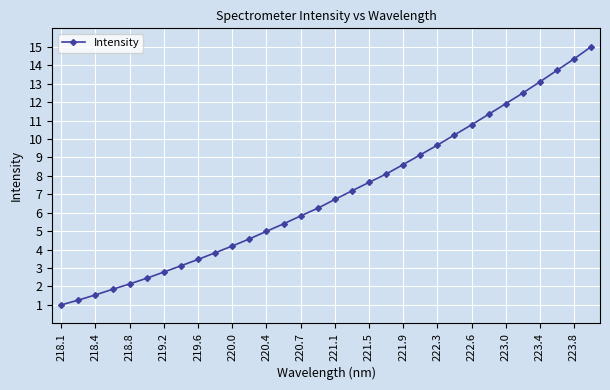

What is the smallest value displayed?

1.0